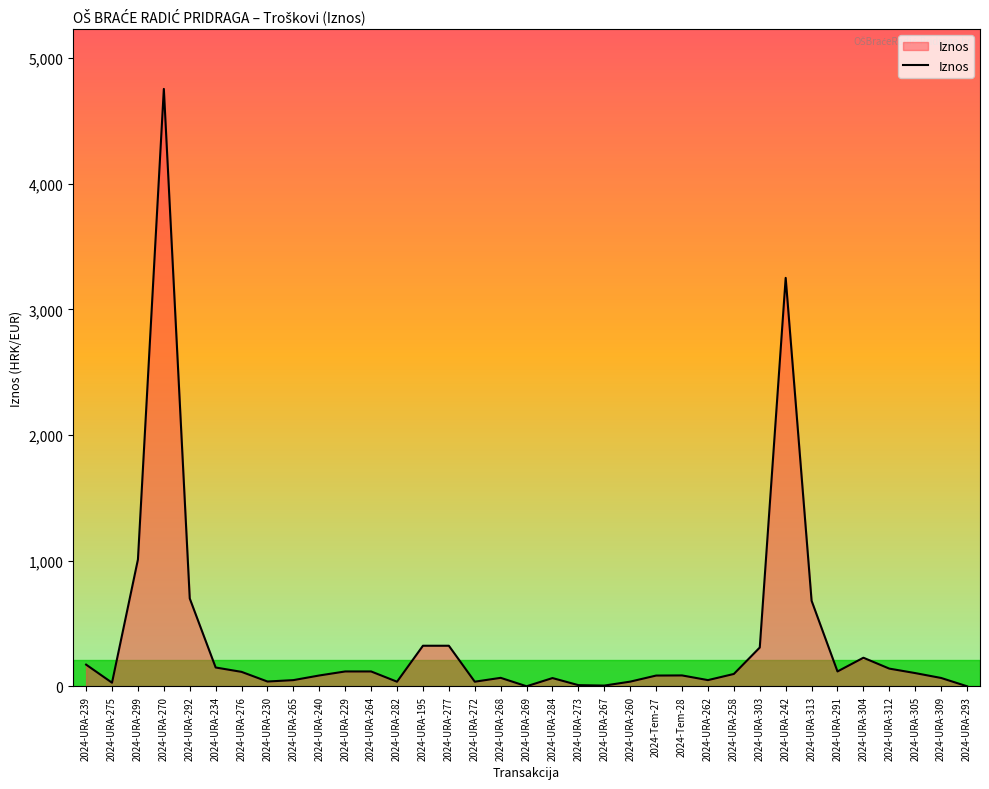

What is the difference between the values at 2024-URA-291 and 2024-URA-265?

68.9